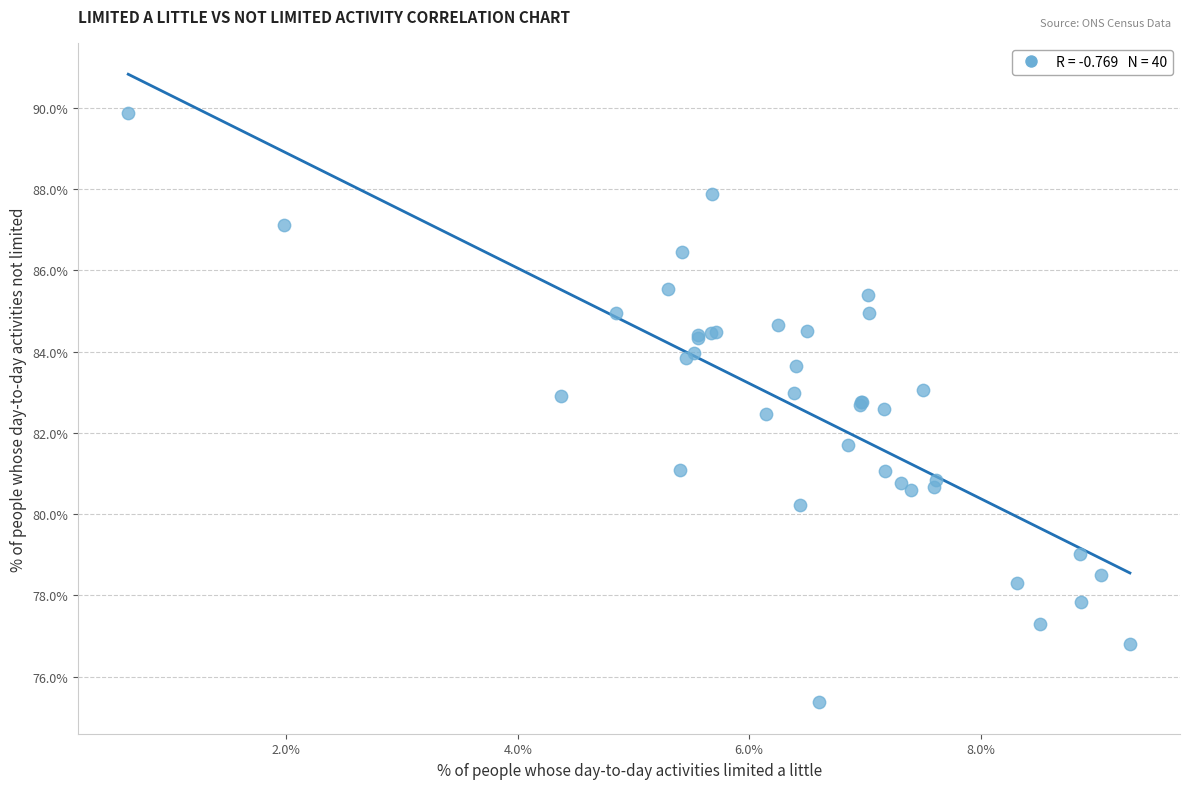

What Y value in the scatter plot is closest to 82?

81.7